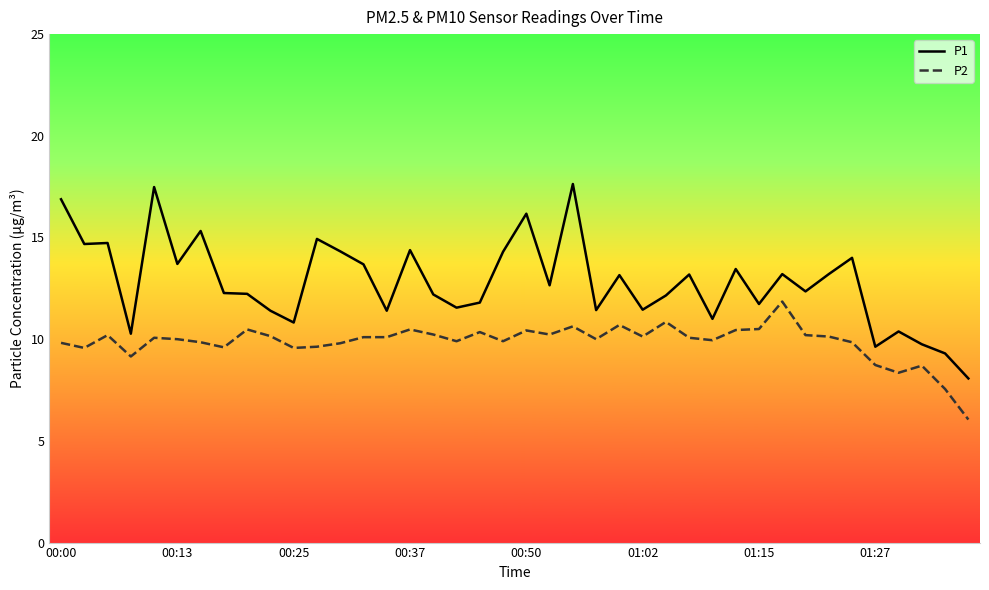

True or false: P1 and P2 intersect in this chart.

False